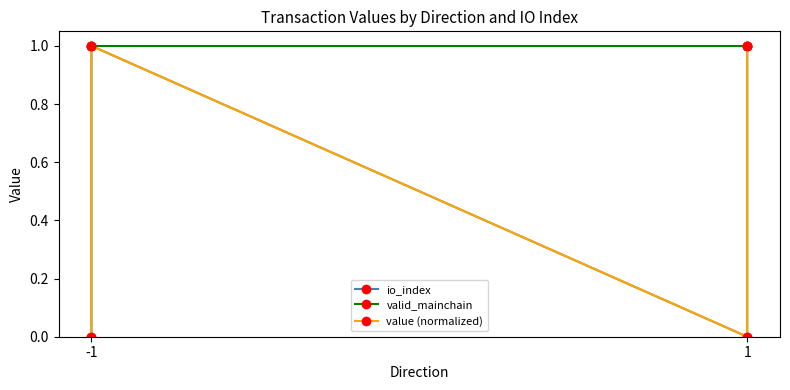

True or false: valid_mainchain has a value of 1.5 at -1.

False